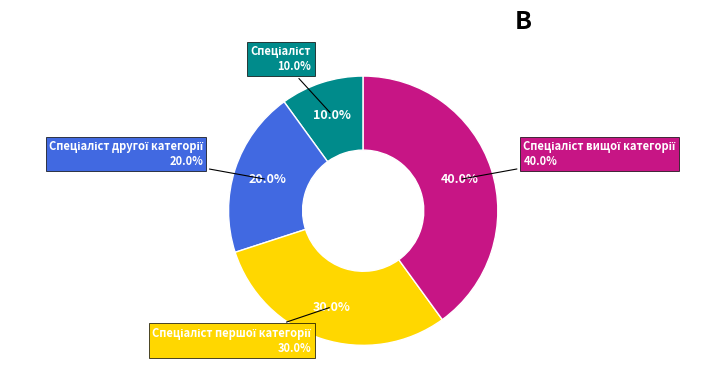

Which slice is the smallest?

Спеціаліст